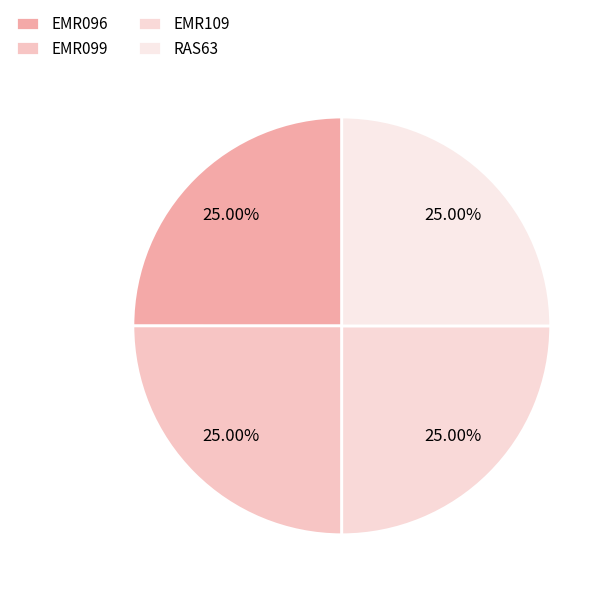

How many slices are in this pie chart?

4